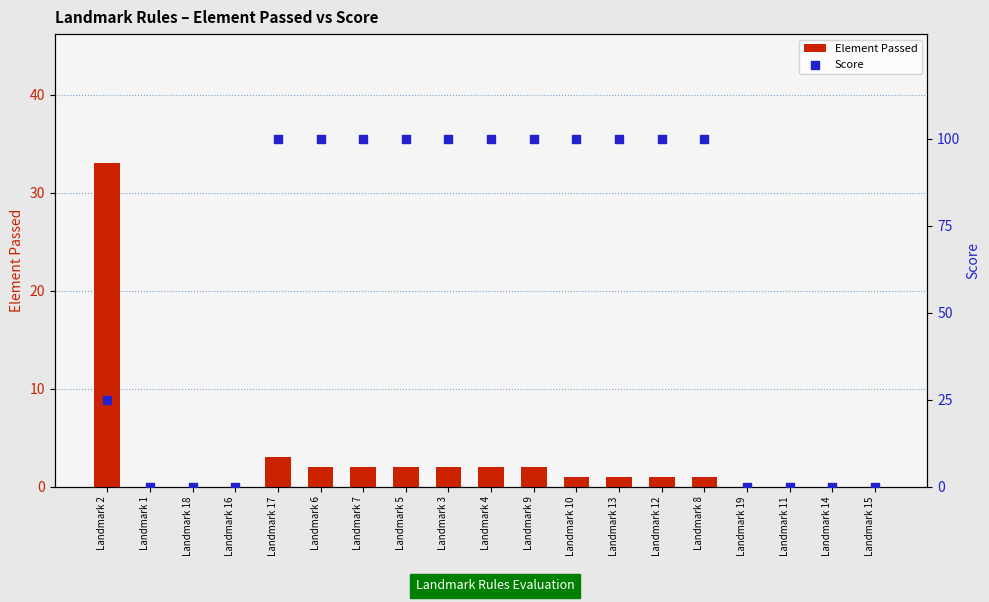

At how many categories does at least one series exceed 50?

11